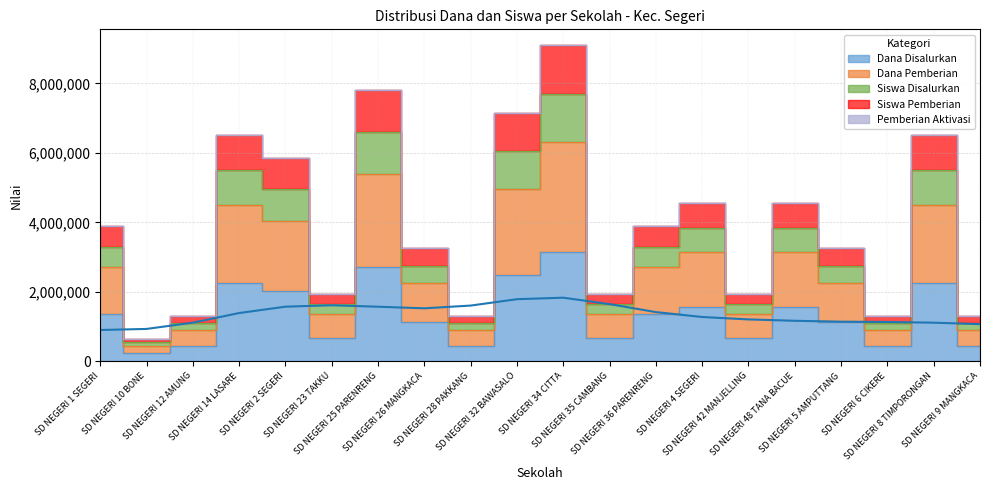

Between SD NEGERI 6 CIKERE and SD NEGERI 9 MANGKACA, which series saw the biggest shift?

Dana Disalurkan